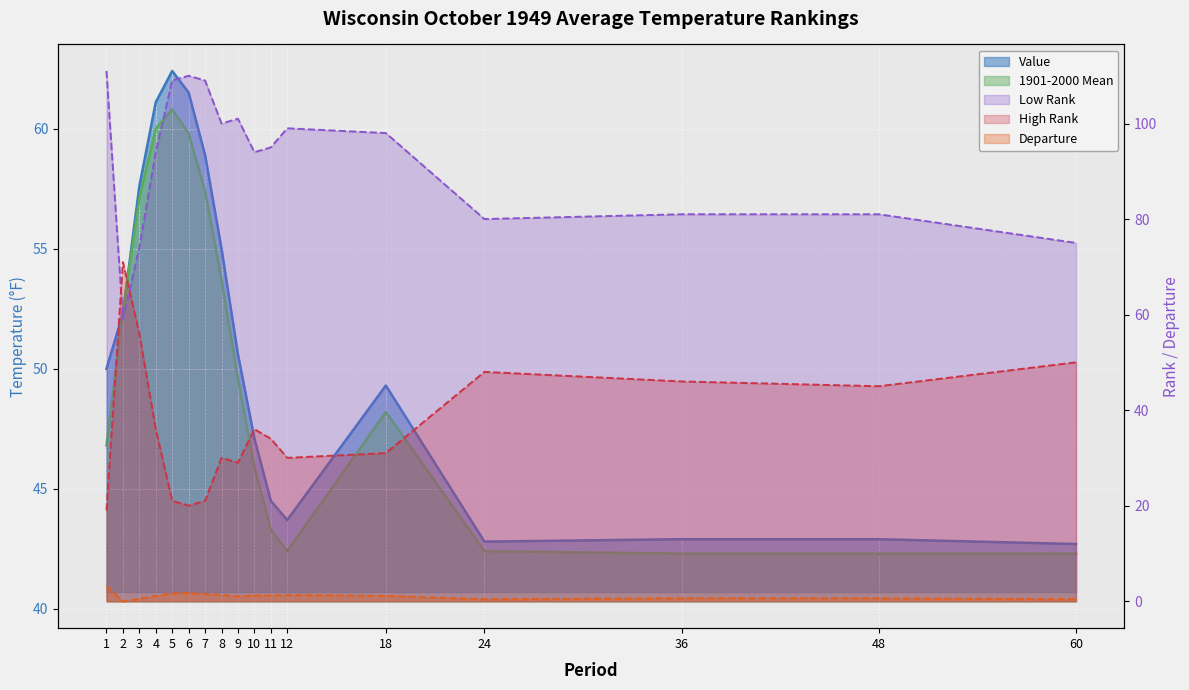

Which category has the lowest value in the Low Rank series?

2